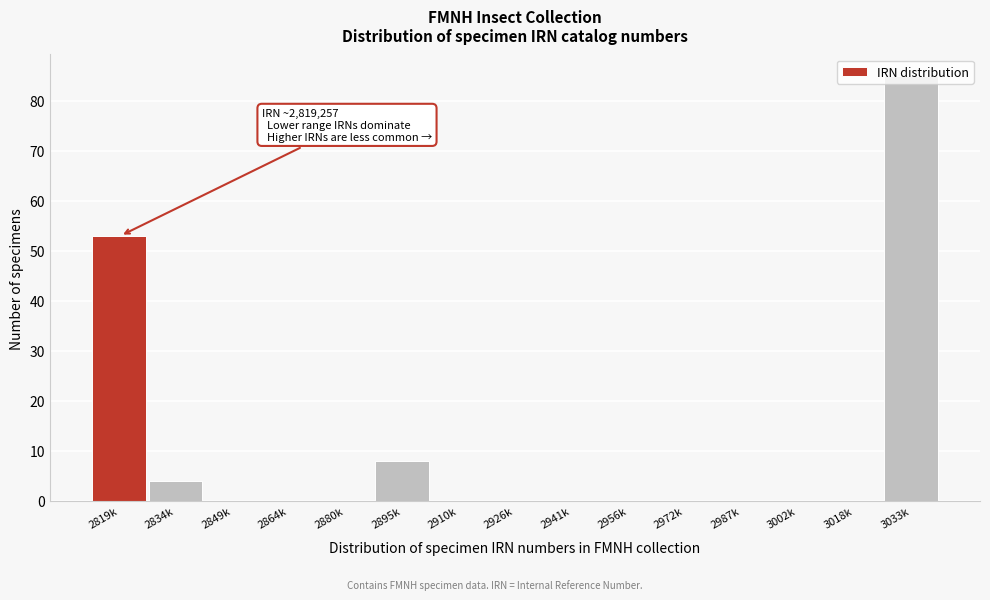

The value at 2895k is 14. True or false?

False